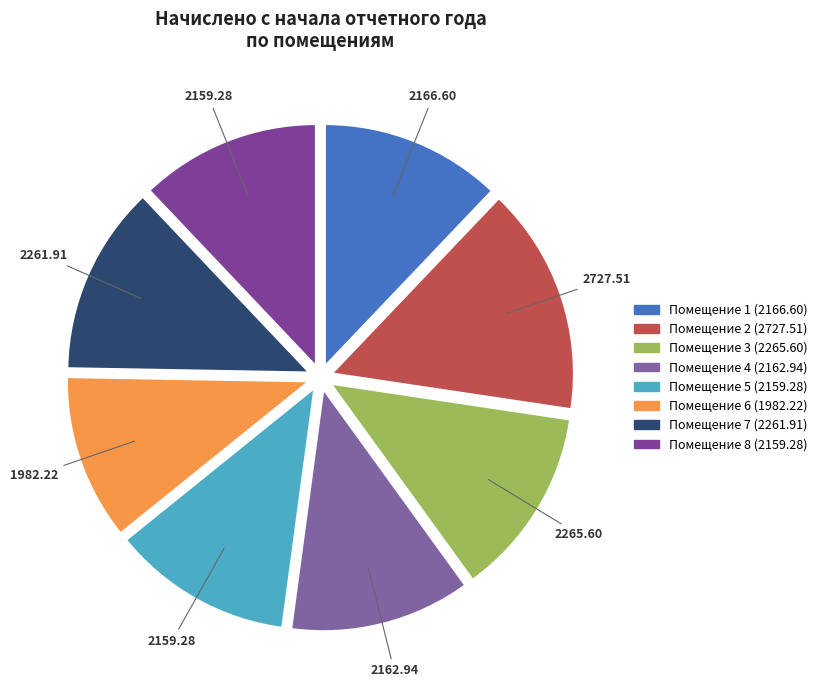

How many slices are in this pie chart?

8